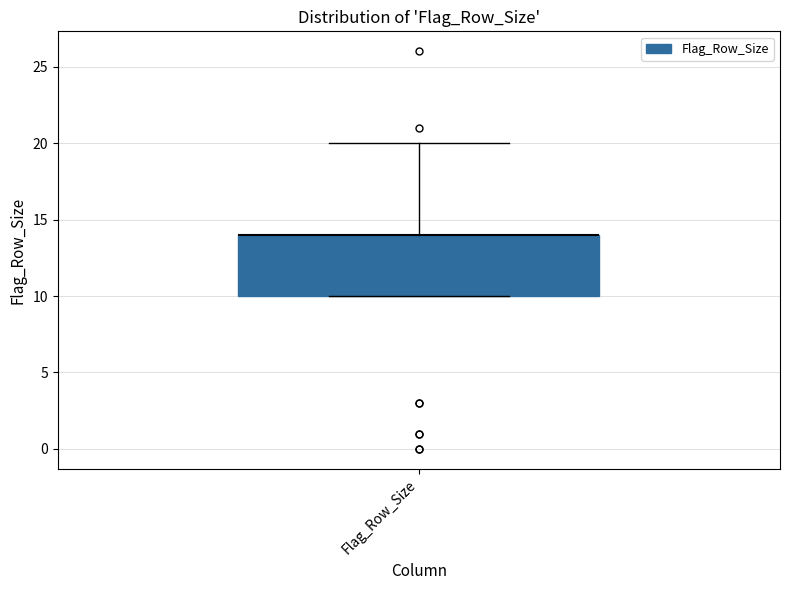

Read this box plot against the y-axis: the position of the median line, the range covered by the box, and the ends of both whiskers. The values are not printed on the chart, so give them approximately, as read against the axis.

median 14 (drawn on the box's upper edge), box 10 to 14, whiskers 10 to 20